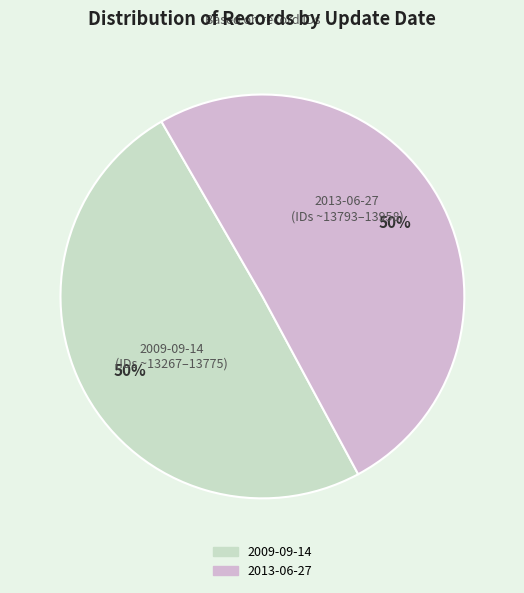

To the nearest percent, what is the average slice percentage?

50%